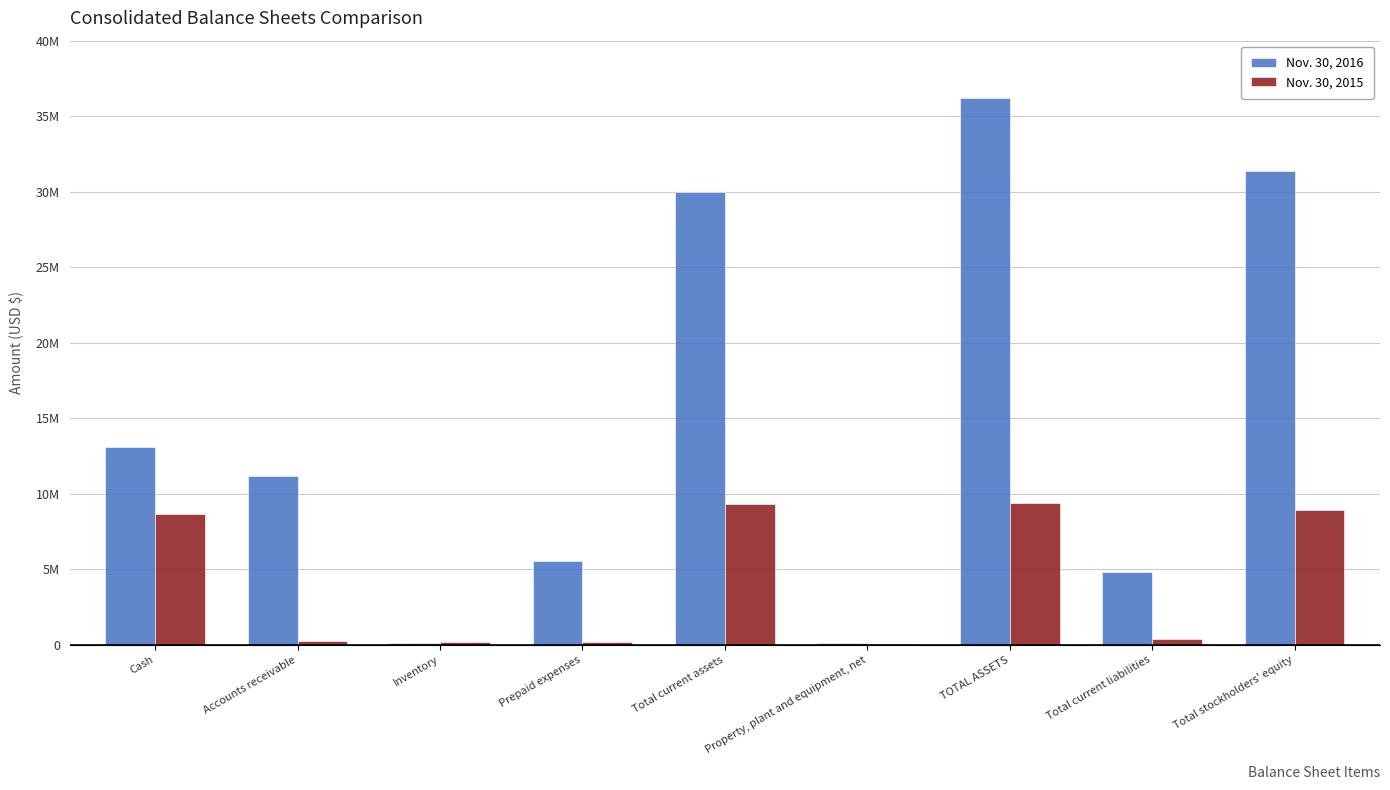

What is the value of the Nov. 30, 2016 bar at the 3rd from the left?

107830